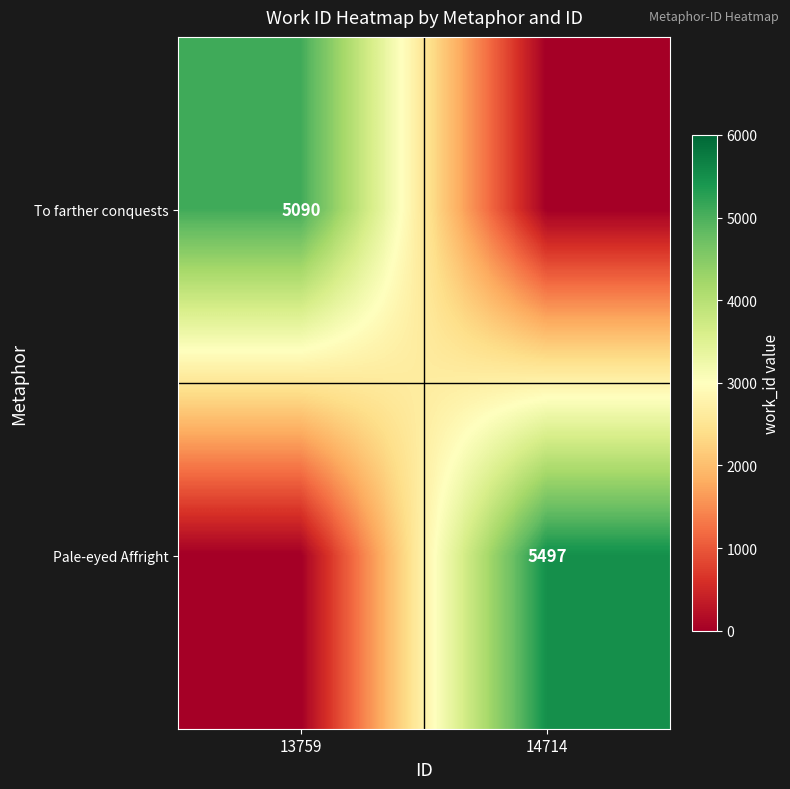

The Pale-eyed Affright series shows 5497 at 14714. True or false?

True